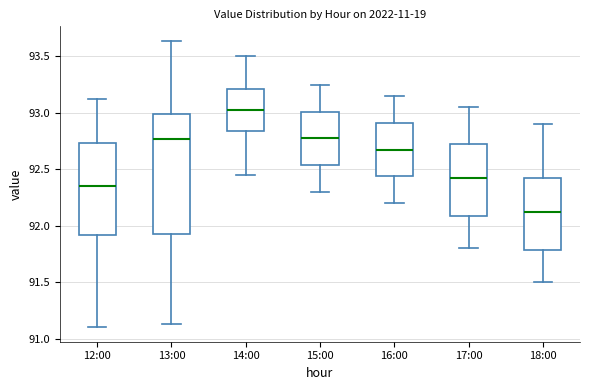

Where is the upper edge of the box for 17:00 on the y-axis? The values are not printed on the chart, so give them approximately, as read against the axis.

92.75